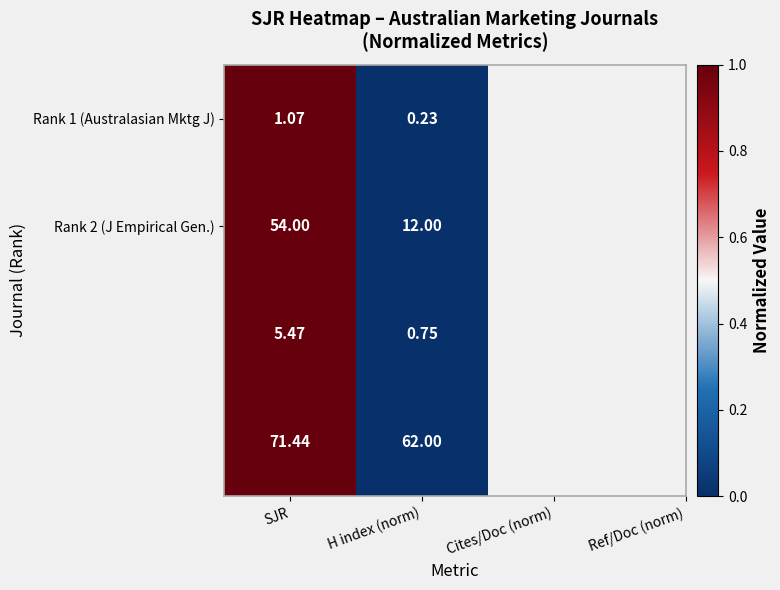

At which category is the sum across all series the highest?

SJR